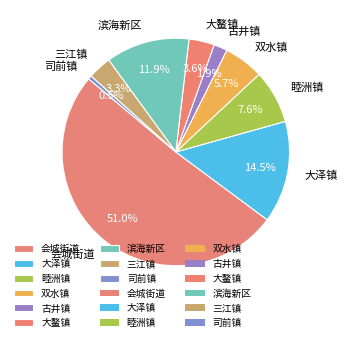

Do 大泽镇 and 睦洲镇 together represent more than half of the pie?

No